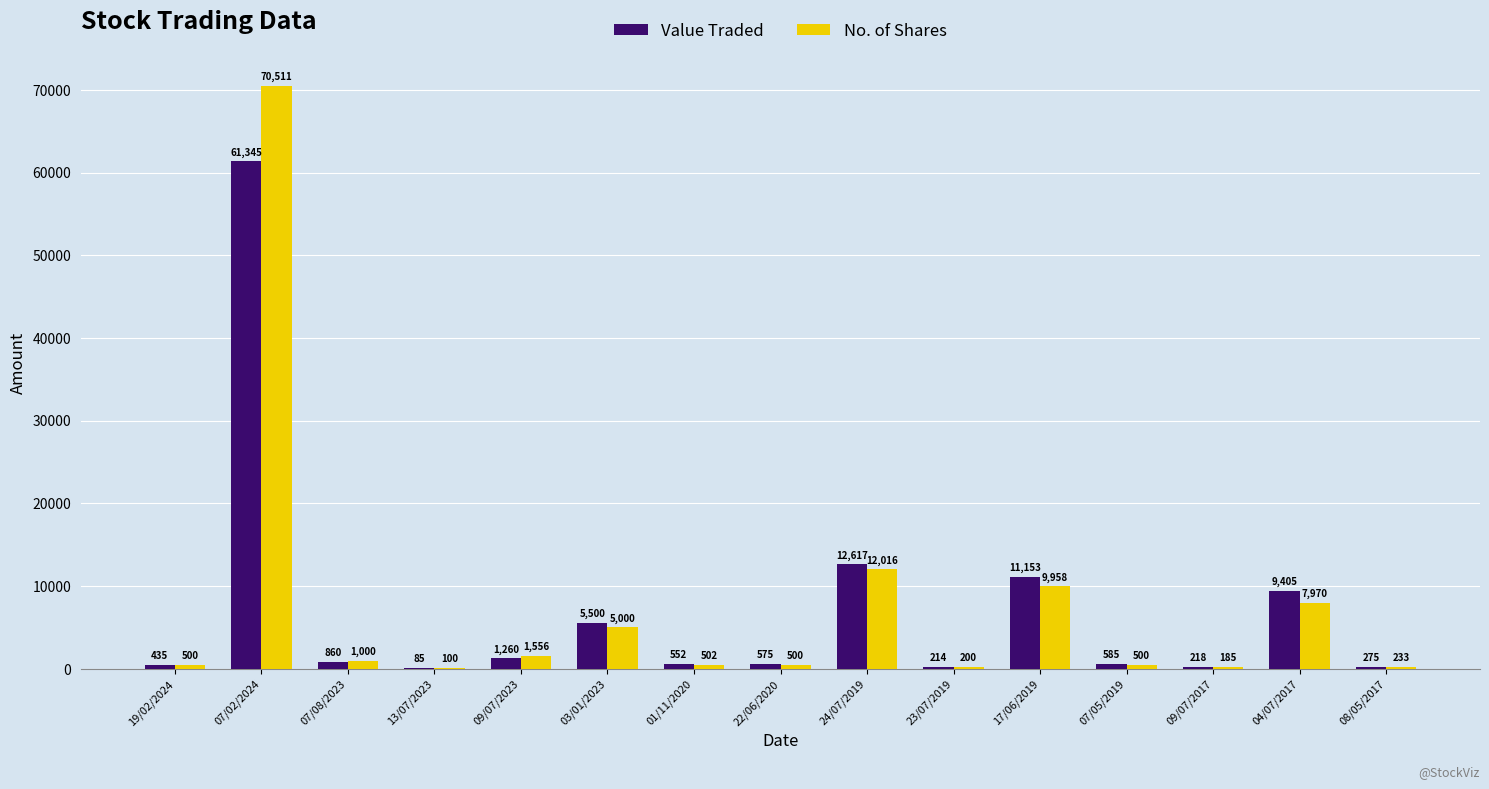

True or false: No. of Shares has a value of 9958 at 17/06/2019.

True